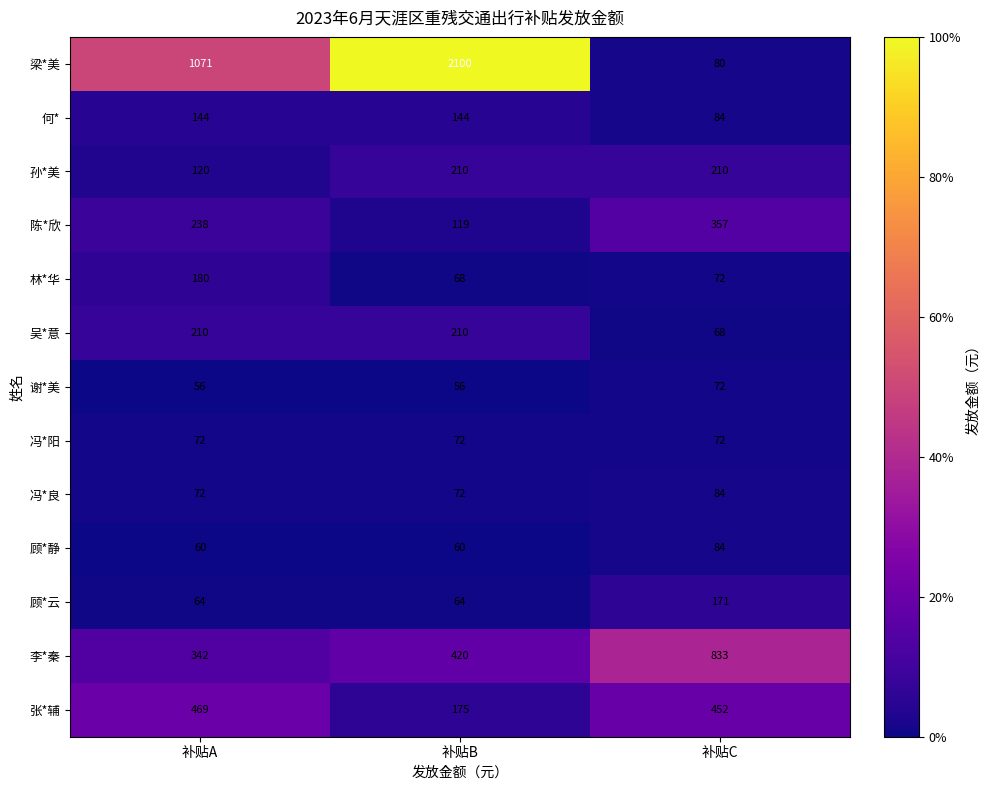

Which category has the lowest value in the 何* series?

补贴C